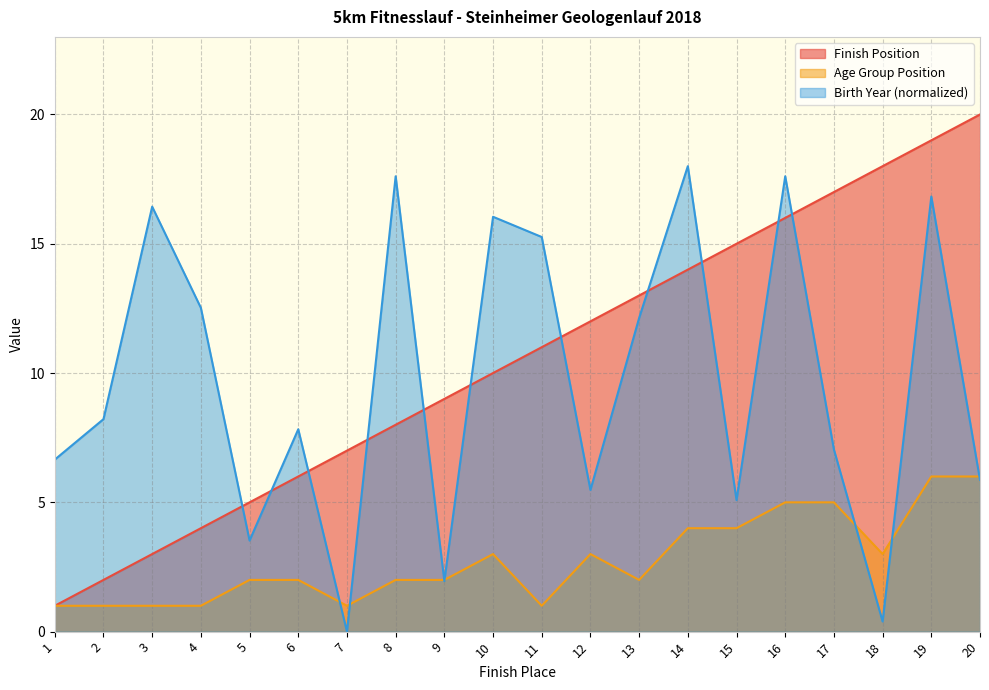

What is the highest value of the Age Group Position series?

6.0